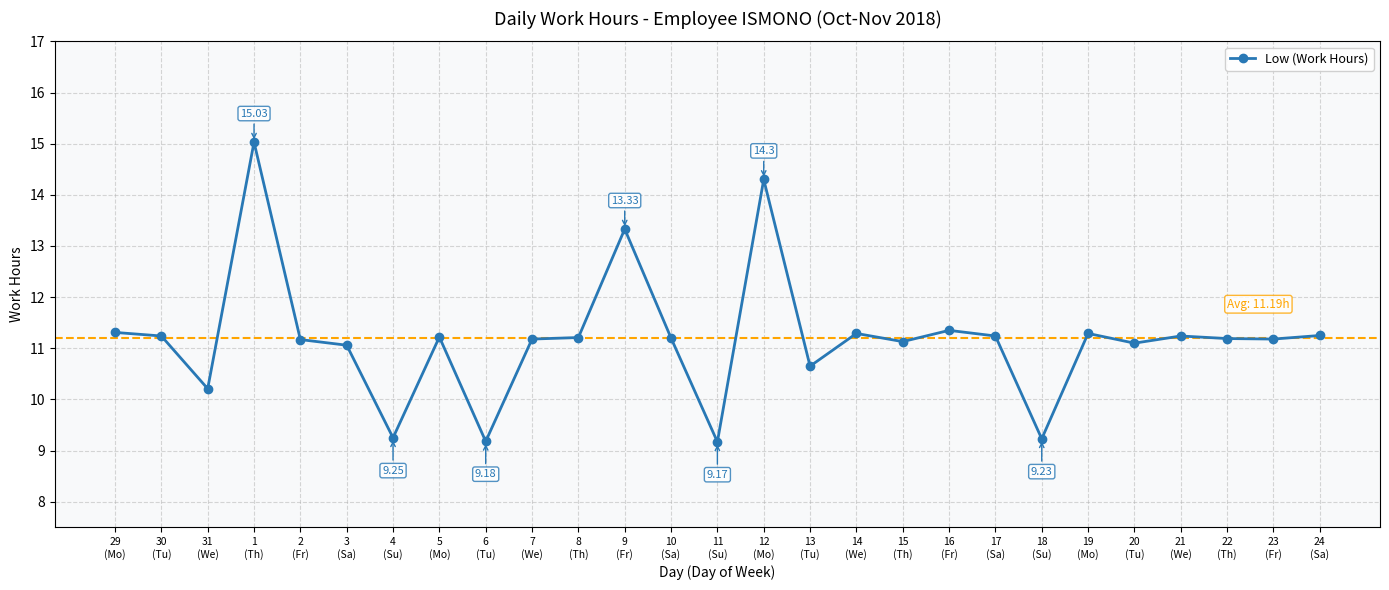

How many series are shown in this chart?

1